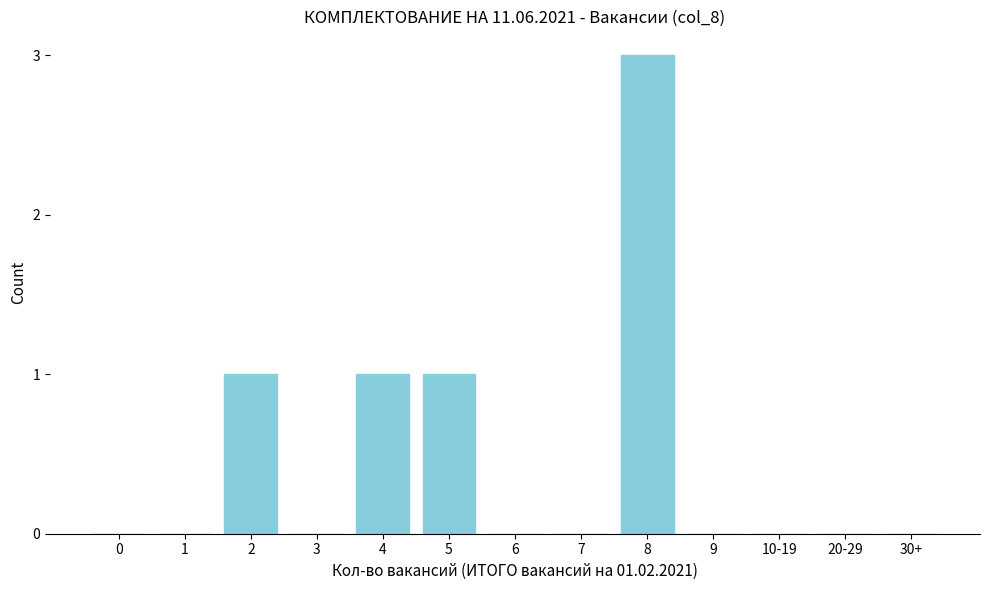

Reading left to right, list all the values displayed in this chart.

0=0	1=0	2=1	3=0	4=1	5=1	6=0	7=0	8=3	9=0	10-19=0	20-29=0	30+=0